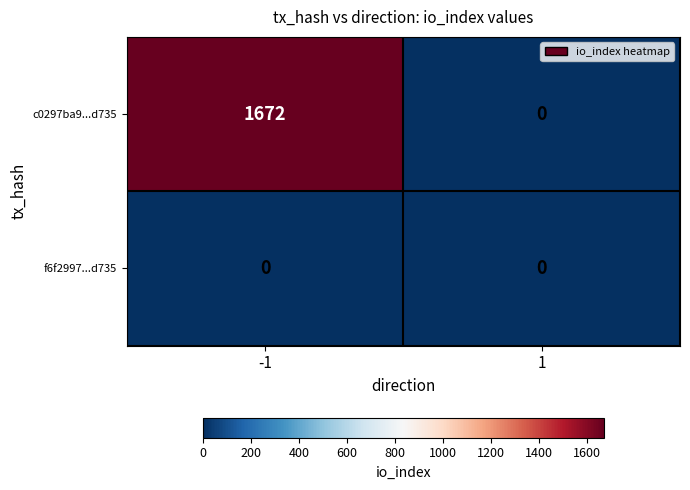

Rank the series by their maximum value, from lowest to highest.

f6f2997...d735, c0297ba9...d735